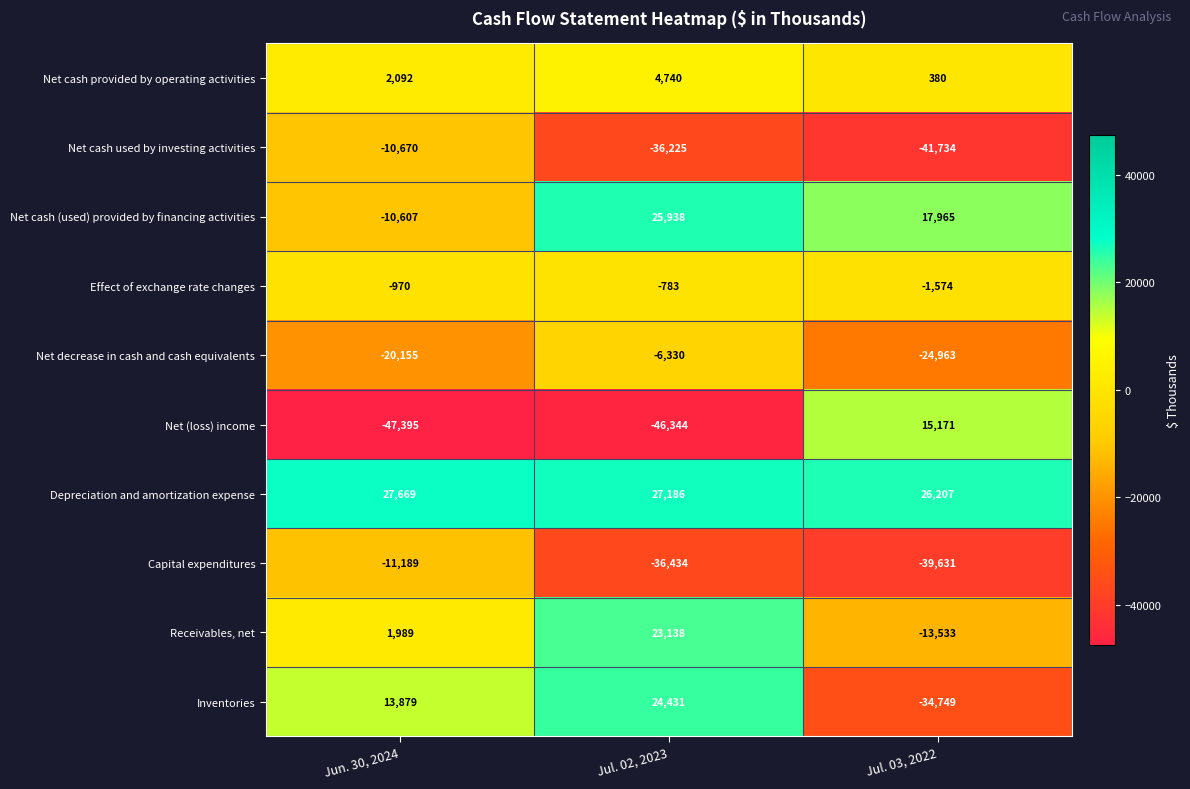

Which category has the lowest value across all series?

Jun. 30, 2024